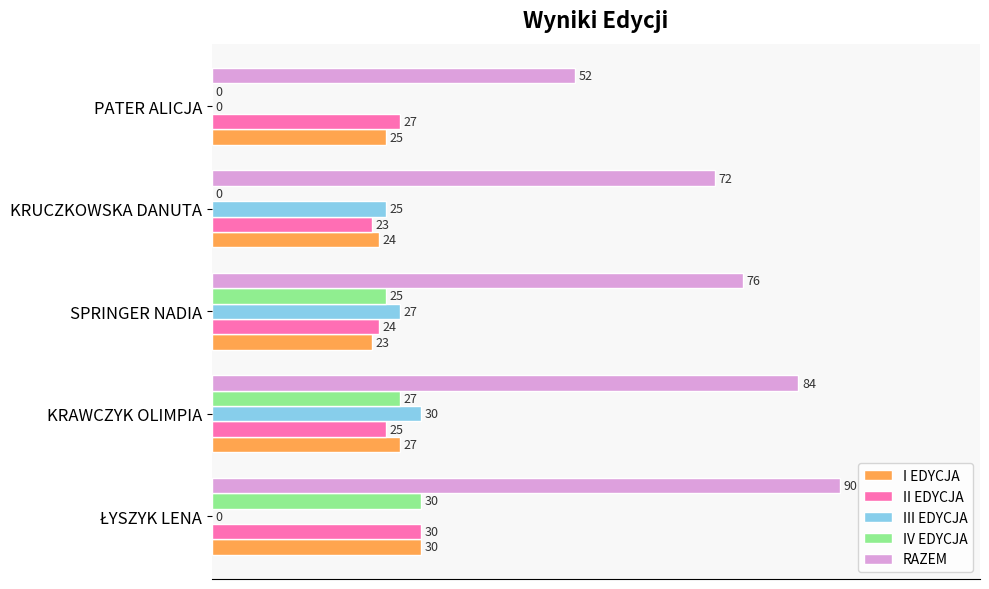

Is it true that I EDYCJA equals 23 at SPRINGER NADIA?

True